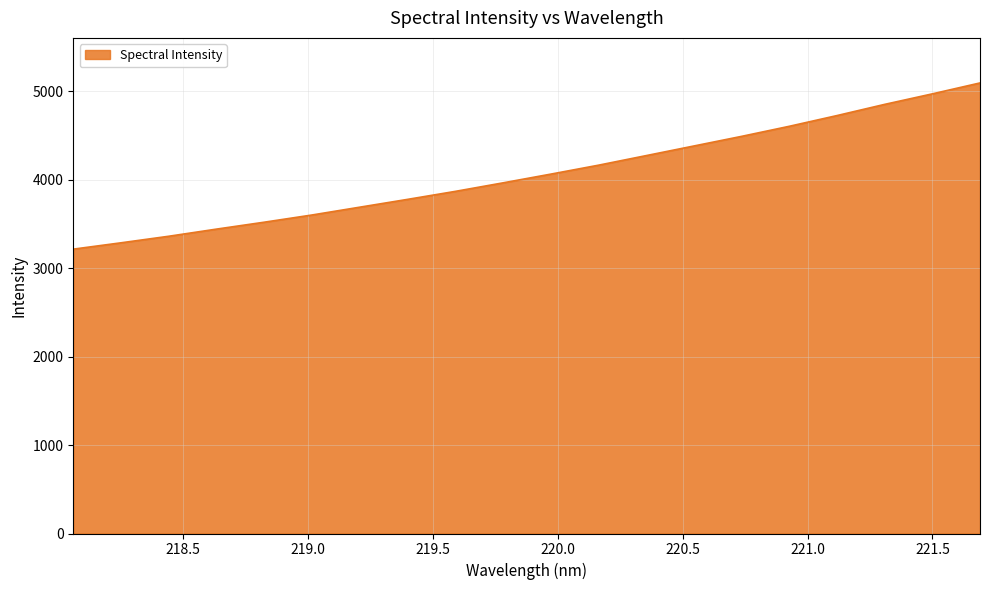

What is the difference between the maximum and minimum values?

1878.6